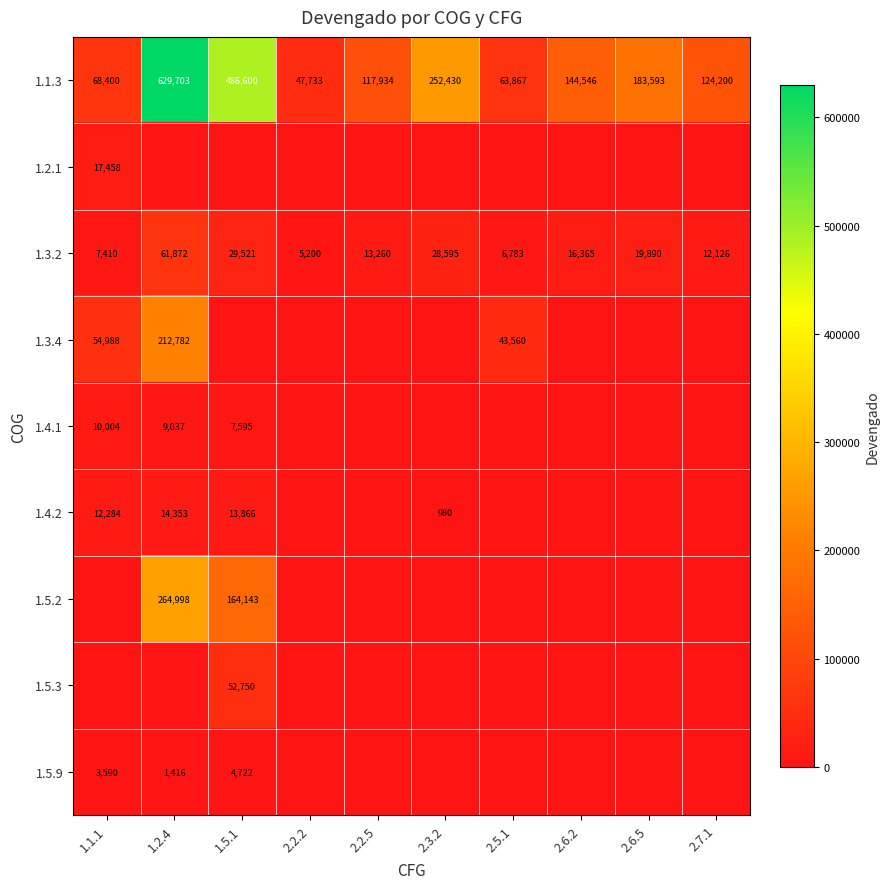

Where does the 1.1.3 series first go above 144546?

1.2.4